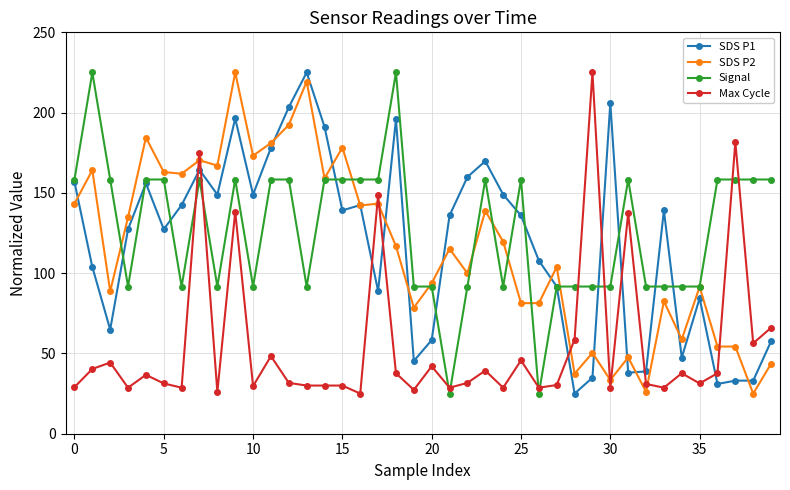

True or false: Max Cycle and SDS P1 cross at least once.

True